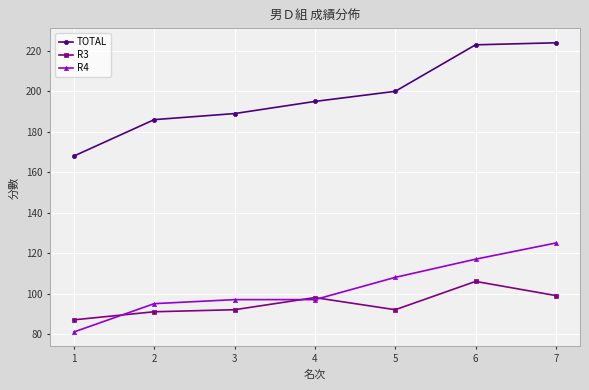

Read the R4 value at 7.

125